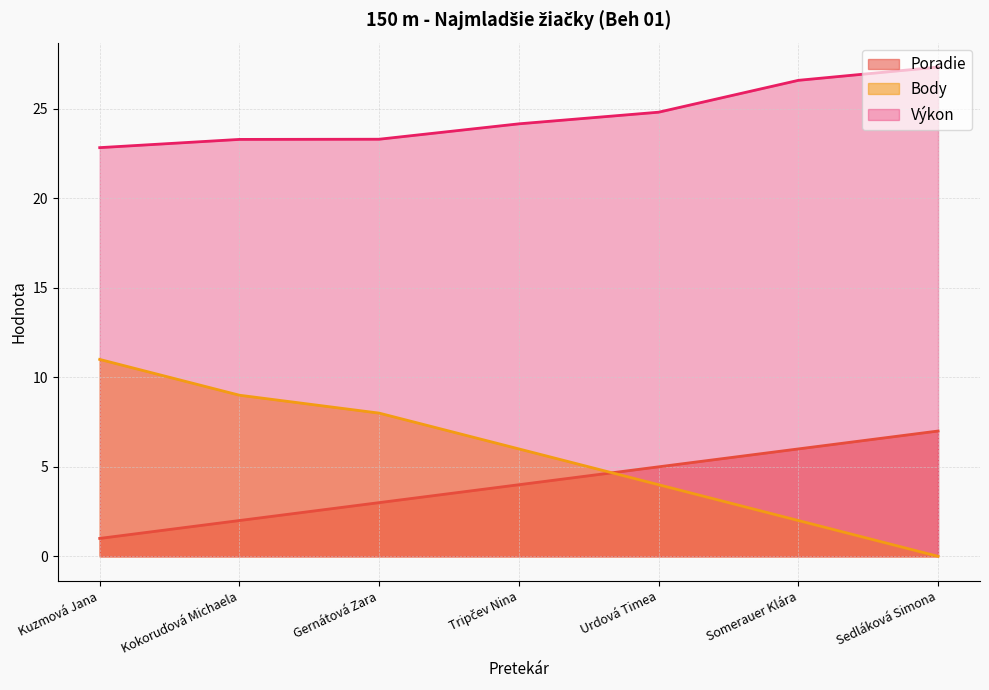

What position from the left is Kokoruďová Michaela?

2